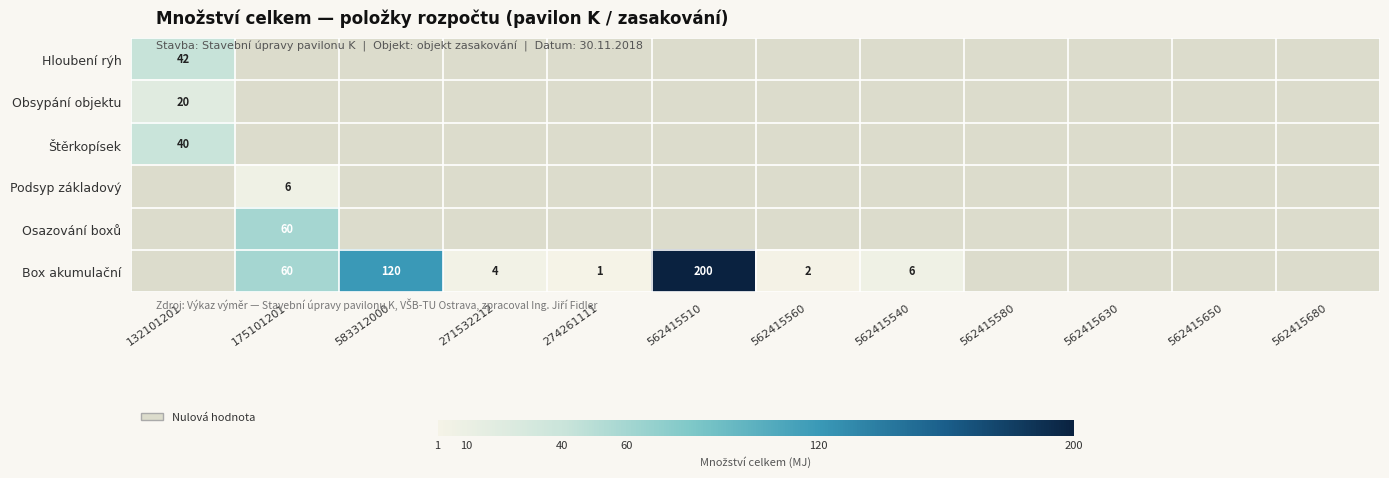

The value of Podsyp základový at 175101201 is 8. True or false?

False